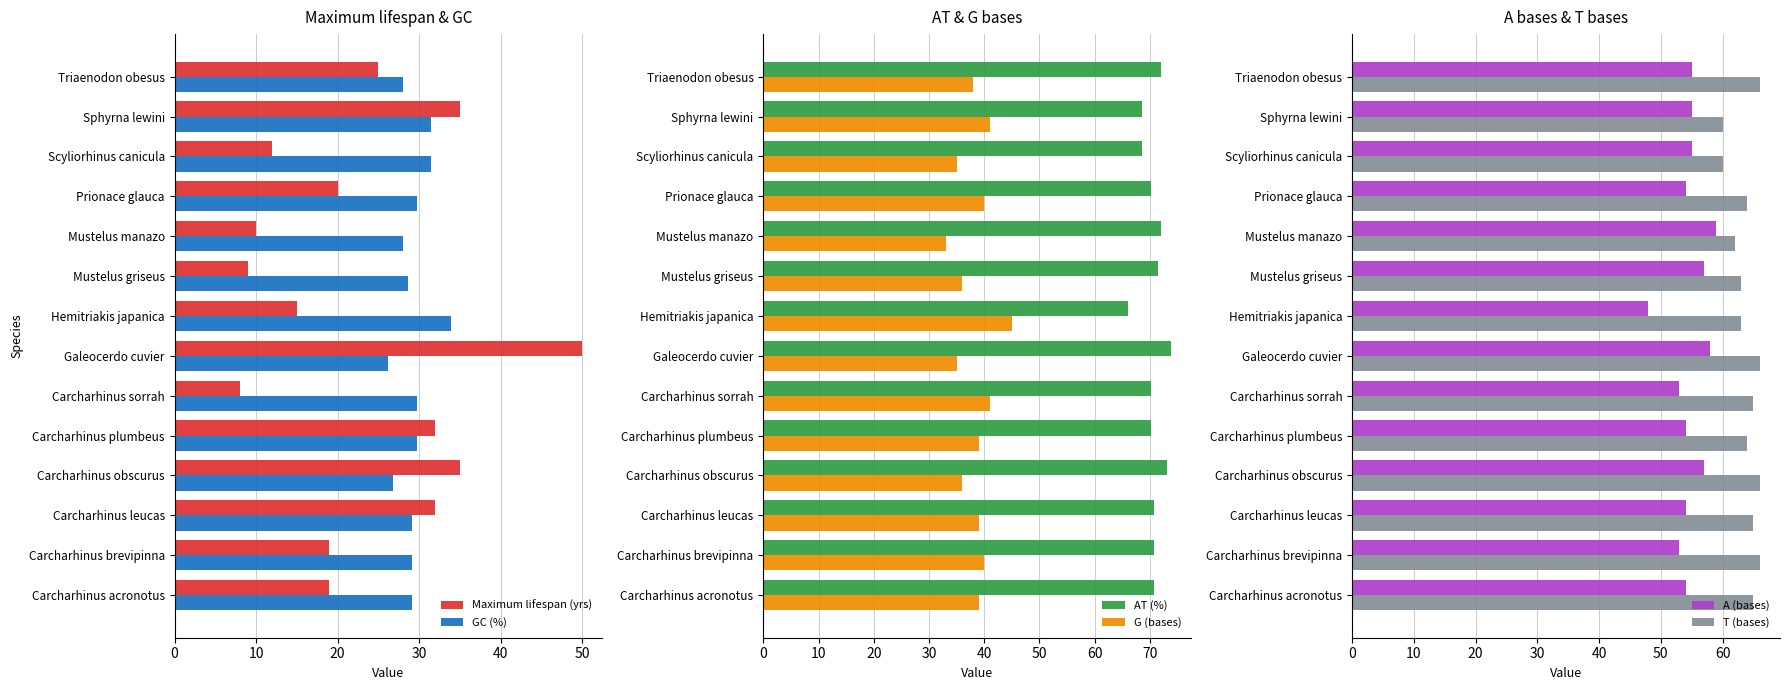

What is the difference between the maximum and minimum values in the G (bases) series?

12.0